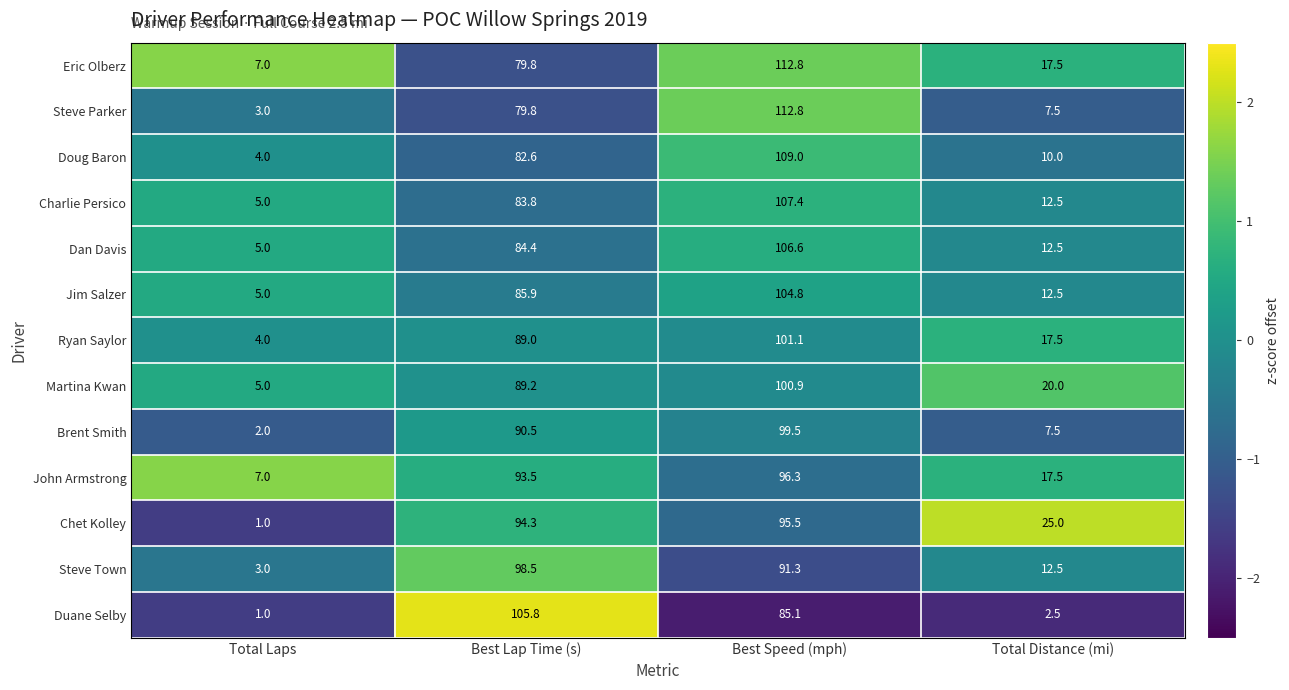

Which series changed the most between Best Speed (mph) and Total Distance (mi)?

Steve Parker